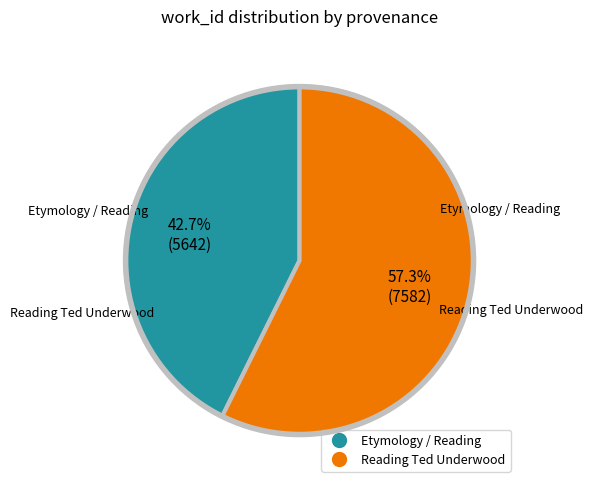

Approximately how many times larger is the value at Etymology / Reading compared to Reading Ted Underwood?

0.7